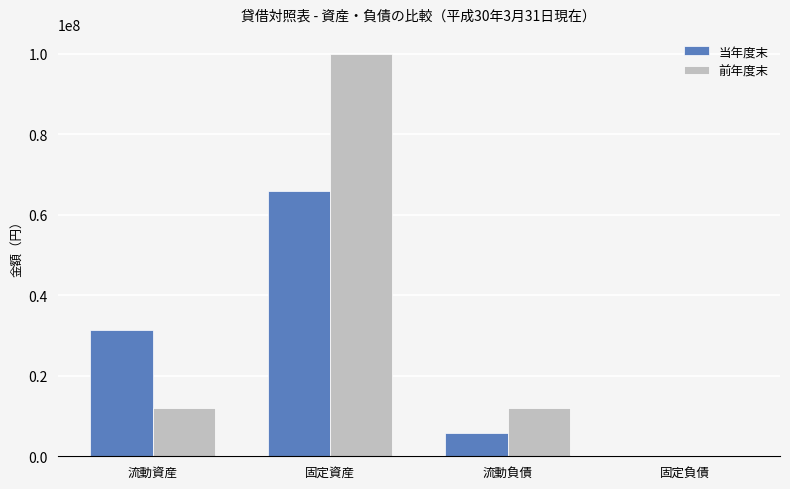

What is the sum of all 前年度末 values?

124105316